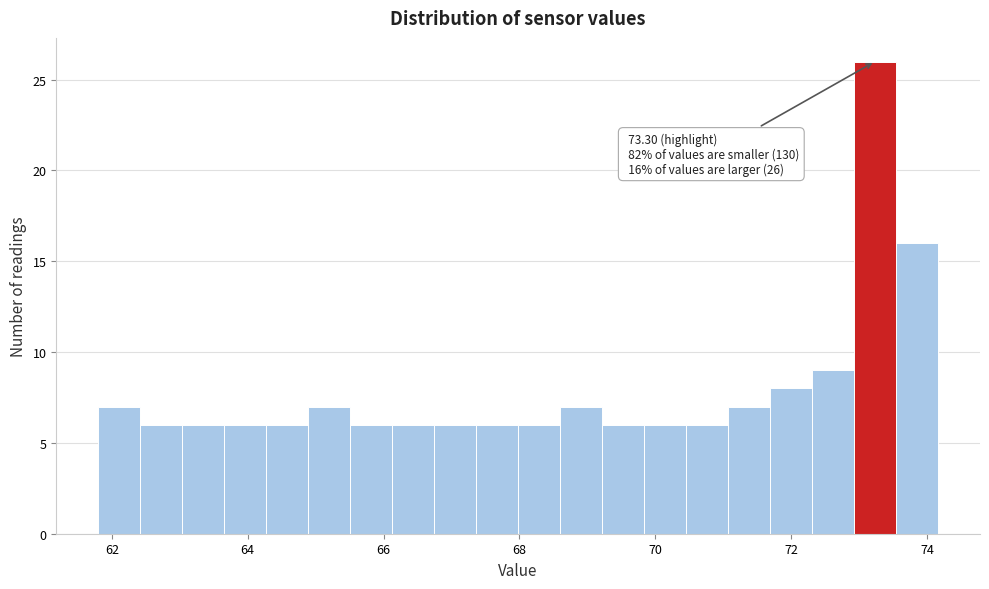

Read against the x-axis, roughly where is the centre of the tallest bar?

73.2